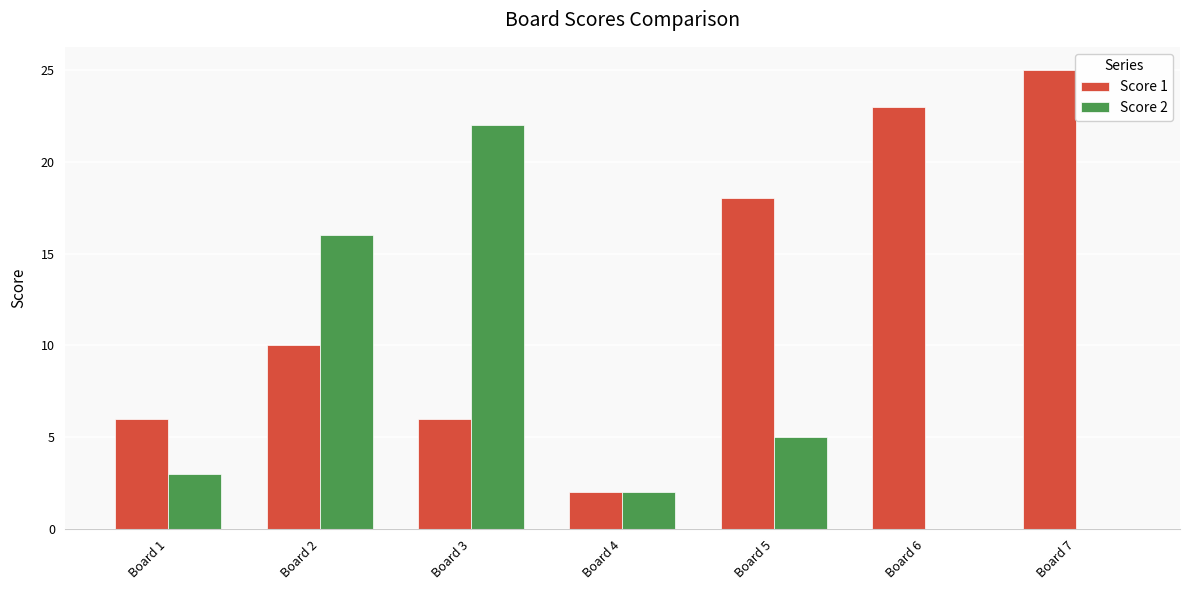

Which category has the highest value in the Score 2 series?

Board 3